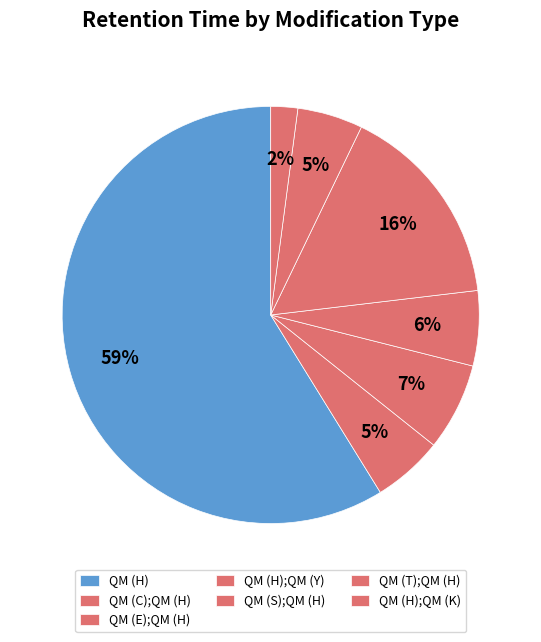

To the nearest percent, what is the combined percentage of QM (E);QM (H) and QM (H)?

66%